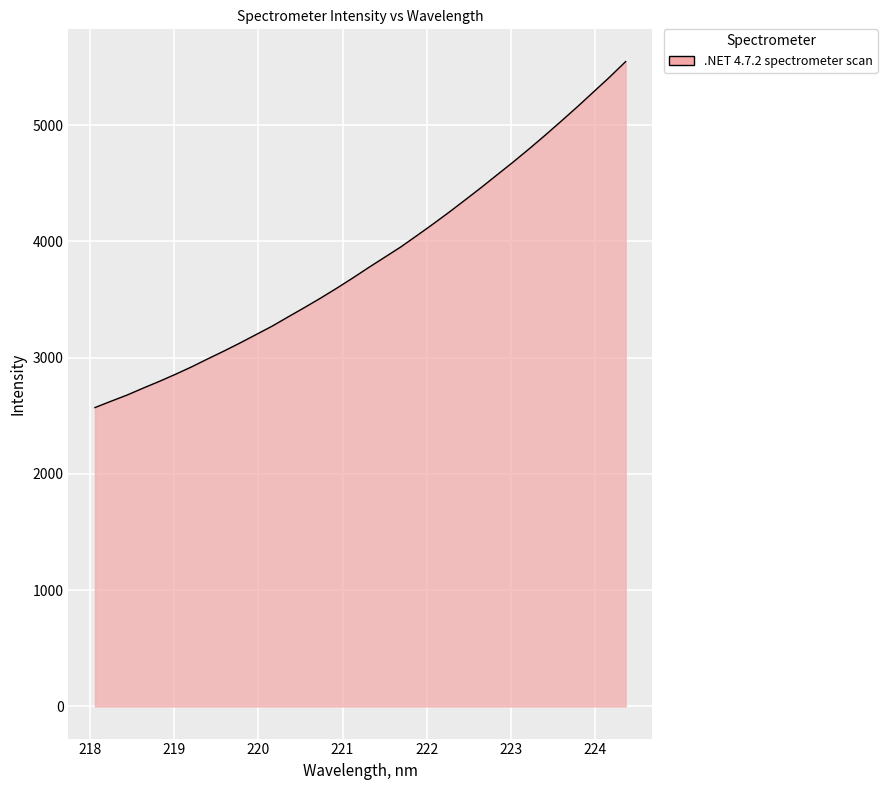

What is the smallest value displayed?

2570.3